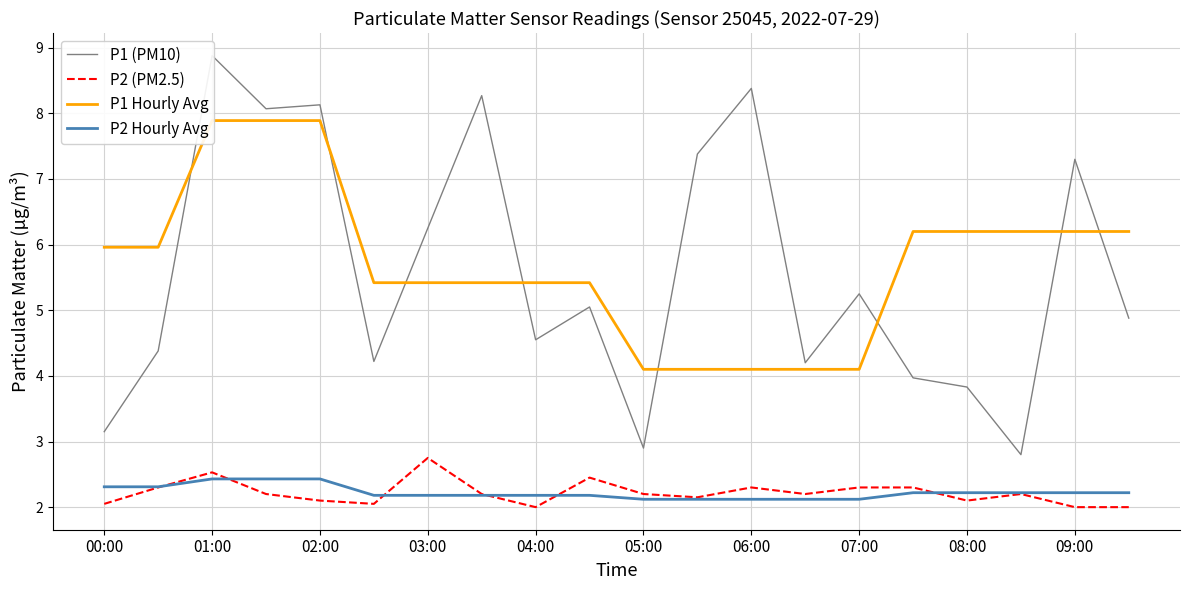

True or false: P2 (PM2.5) and P2 Hourly Avg cross at least once.

True